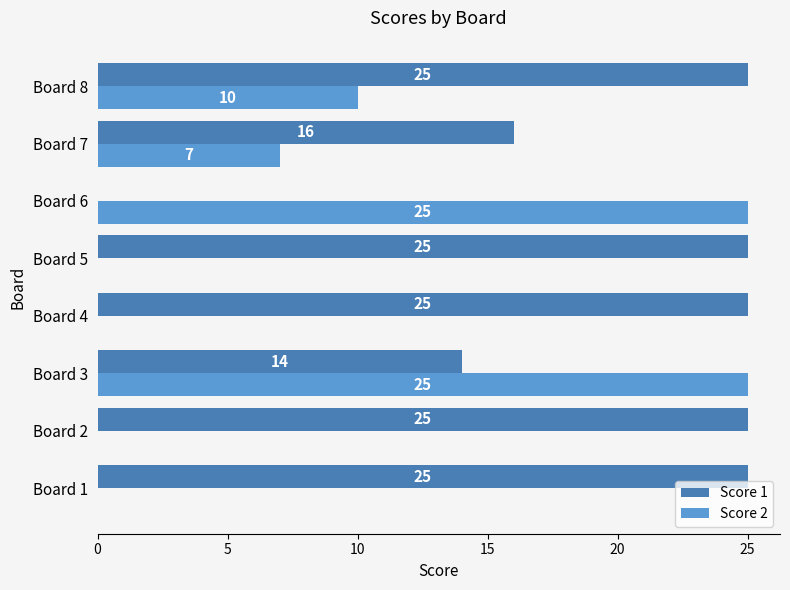

What is the greatest value displayed?

25